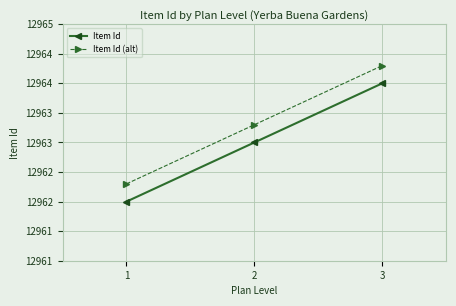

Which series has the largest range (max minus min)?

Item Id